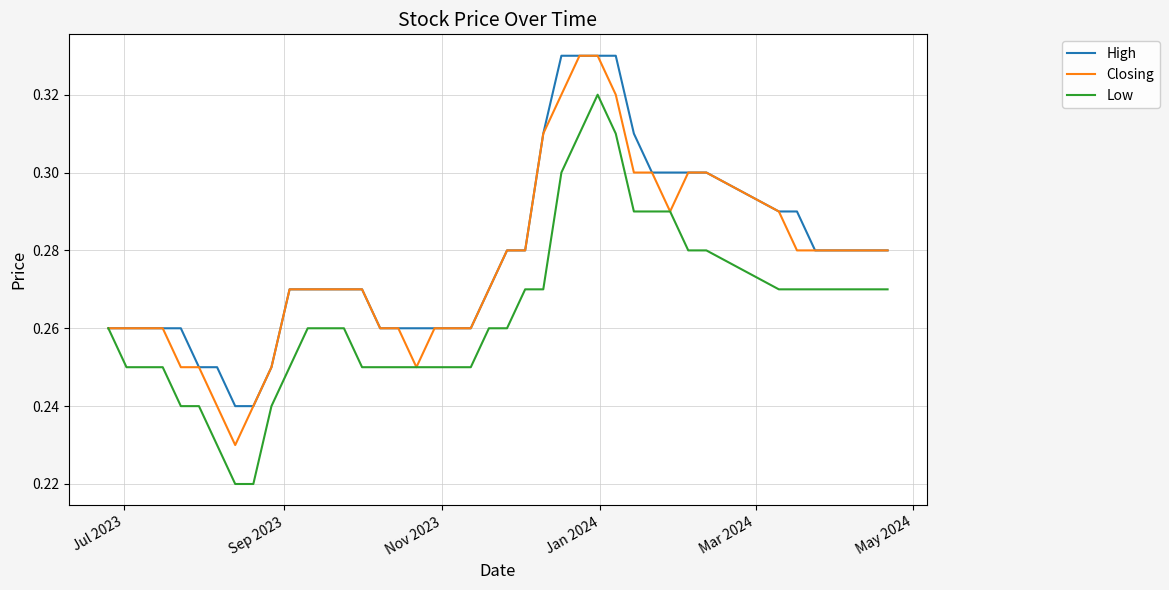

How many lines are shown in the chart?

3